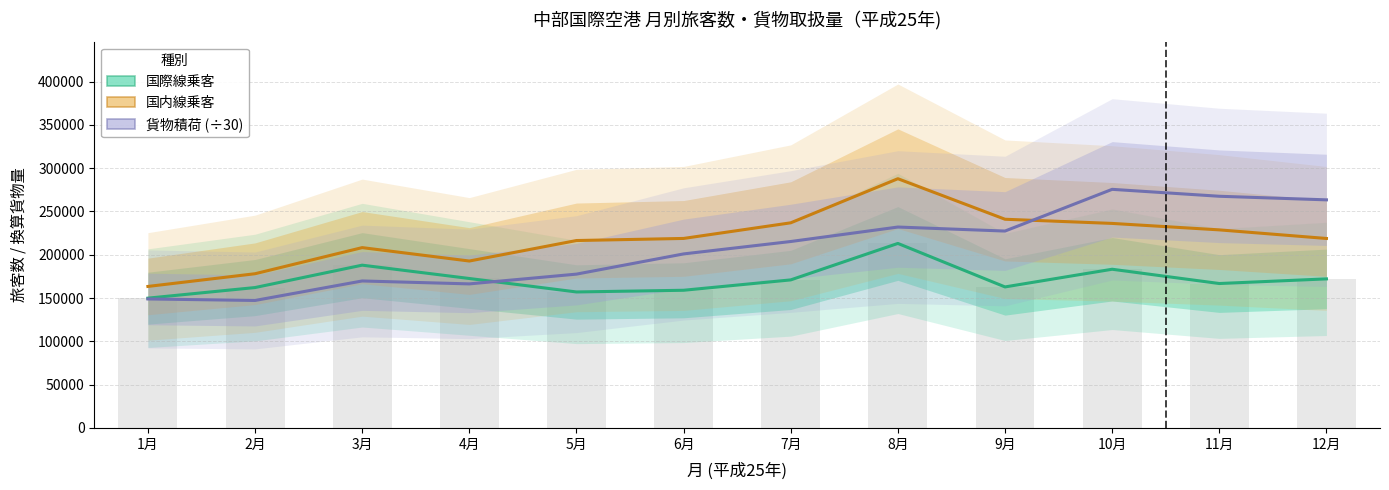

What is the difference between the second highest and second lowest values in the 国内線乗客 series?

62932.0